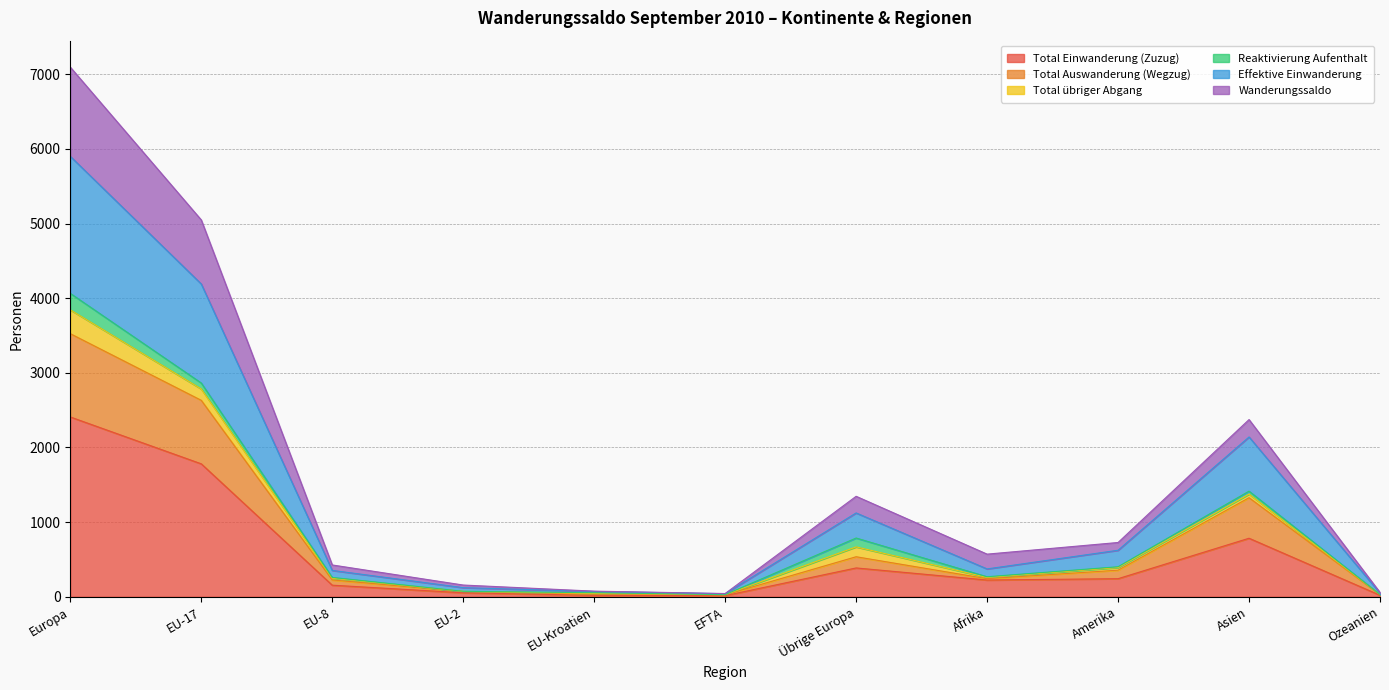

What is the value of the Wanderungssaldo point at the 11th from the left?

58